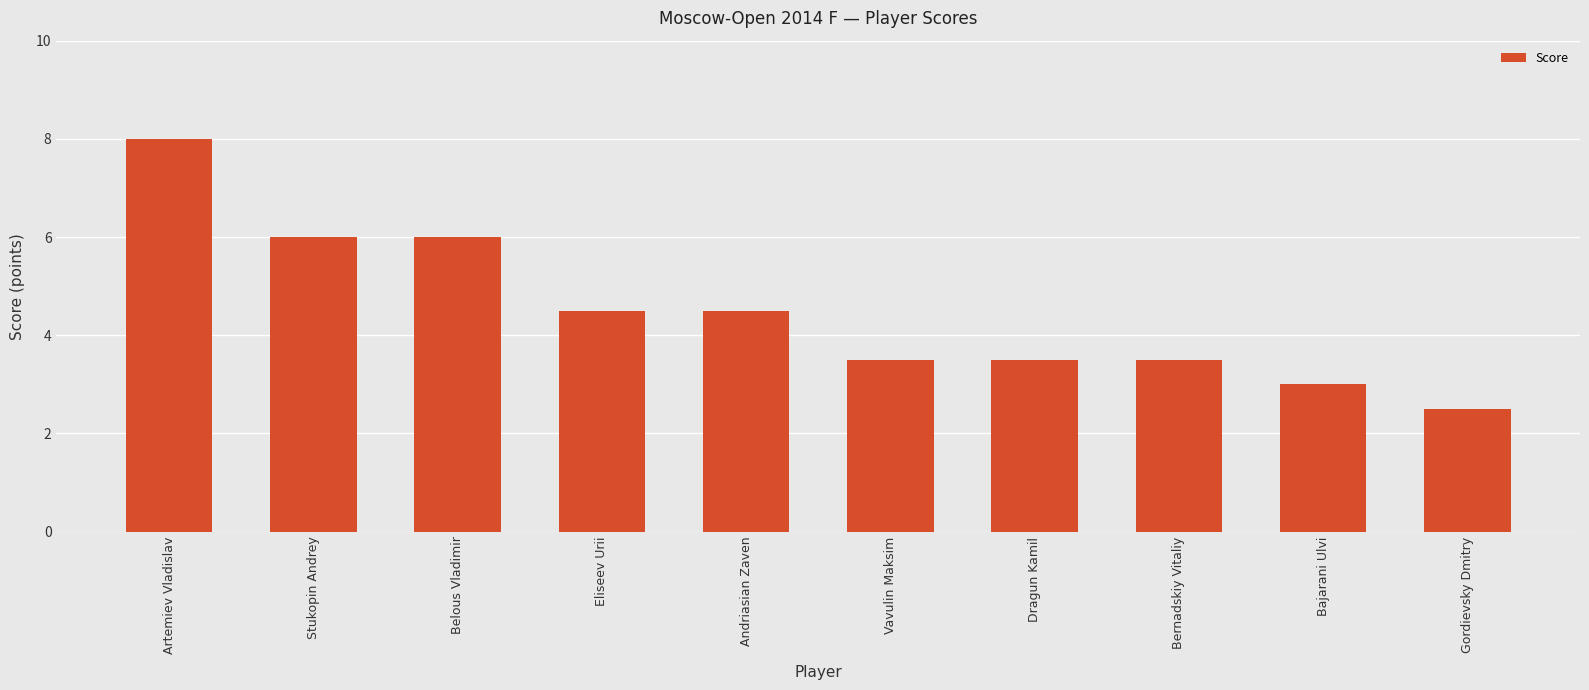

Approximately how many times larger is the value at Dragun Kamil compared to Stukopin Andrey?

0.6